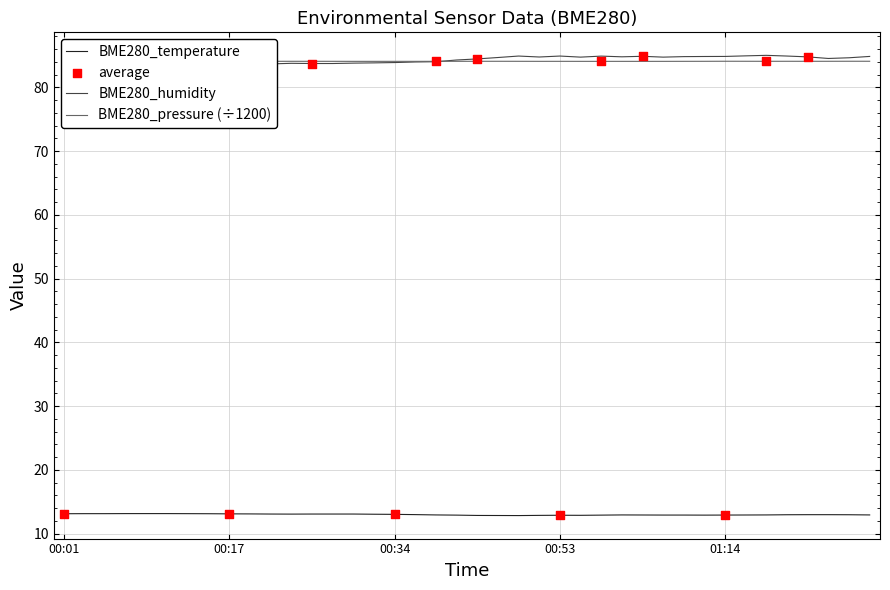

Which series contains the highest Y value?

BME280_humidity